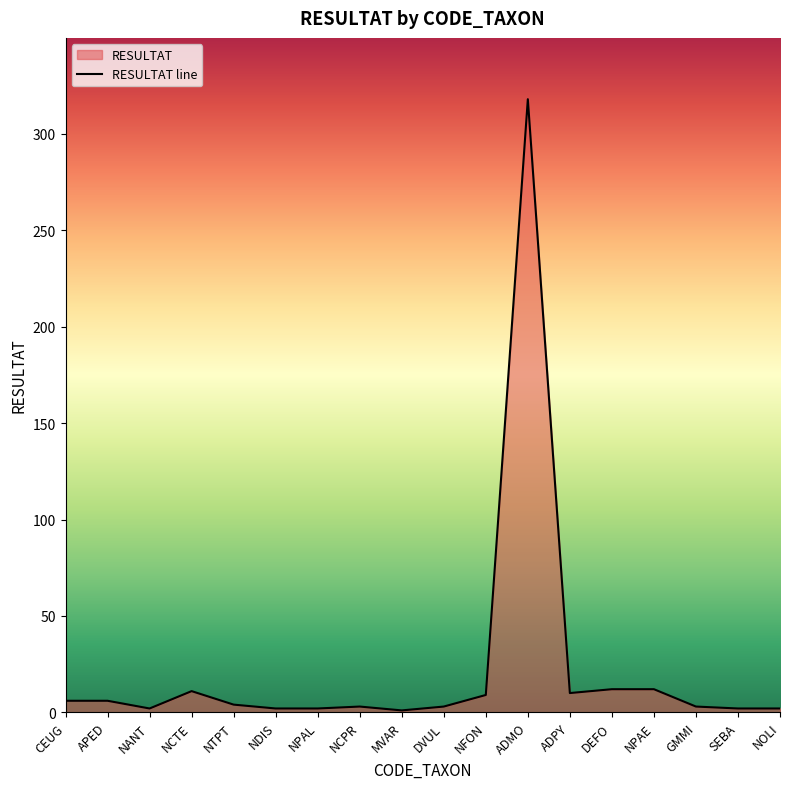

What is the sum of all values?

408